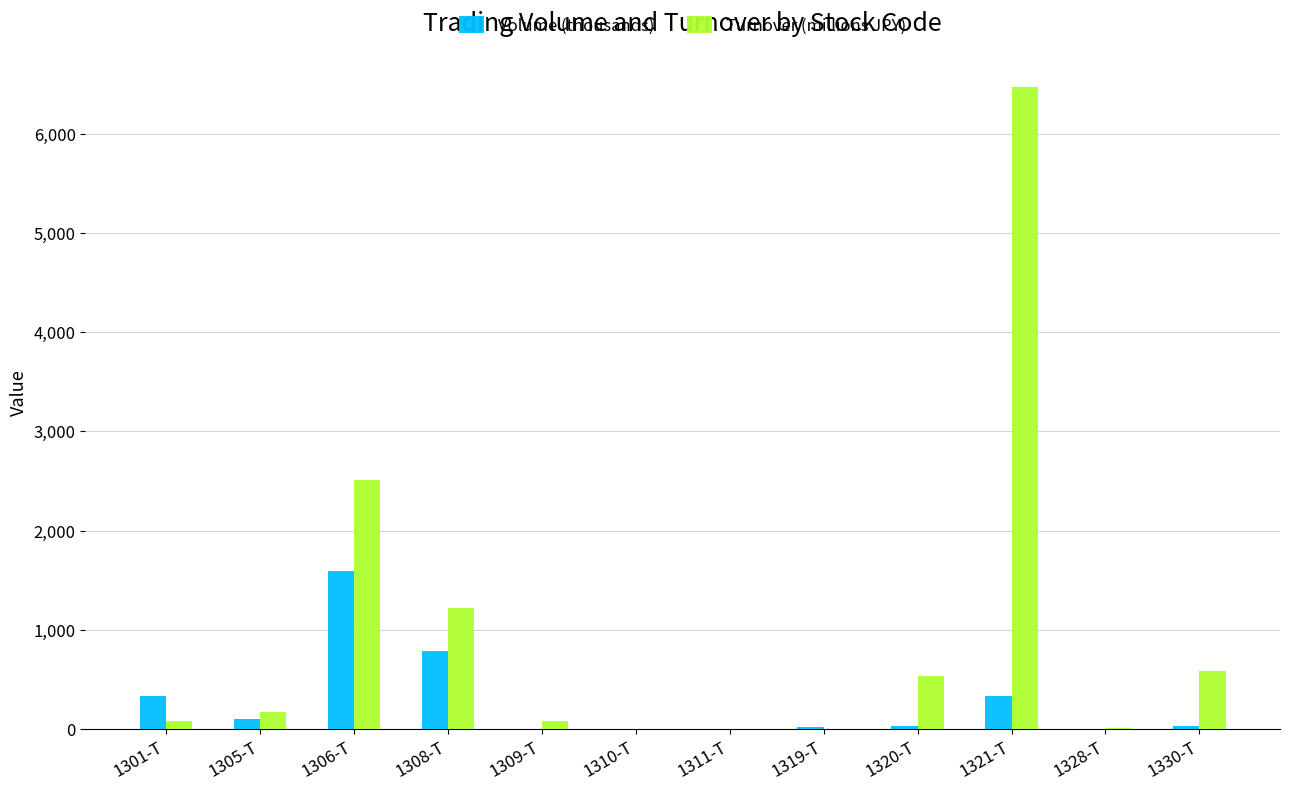

How many categories are shown in the chart?

12